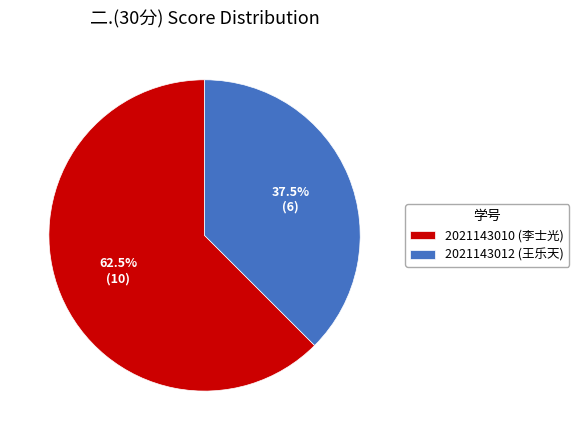

Does 2021143012 (王乐天) account for over 50% of the chart?

No